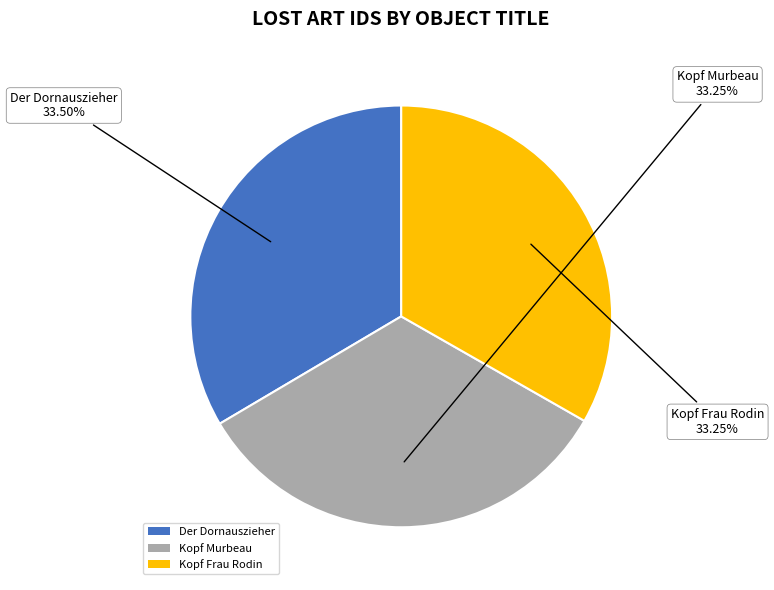

Approximately how many times larger is the value at Kopf Frau Rodin compared to Kopf Murbeau?

1.0